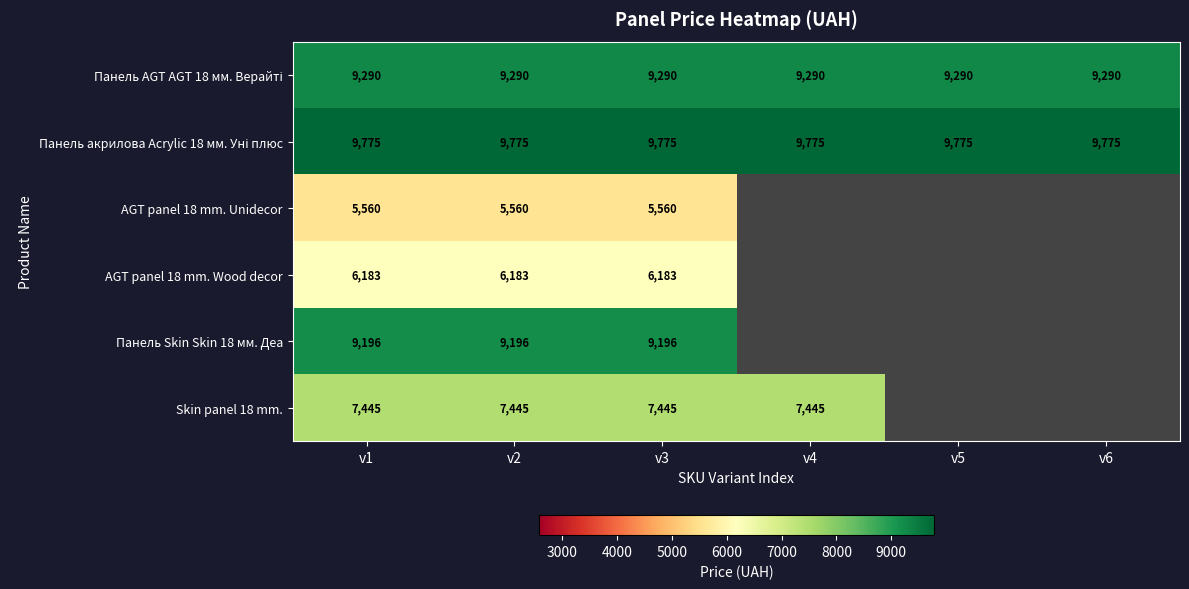

What is the total value across all series at v3?

47449.0